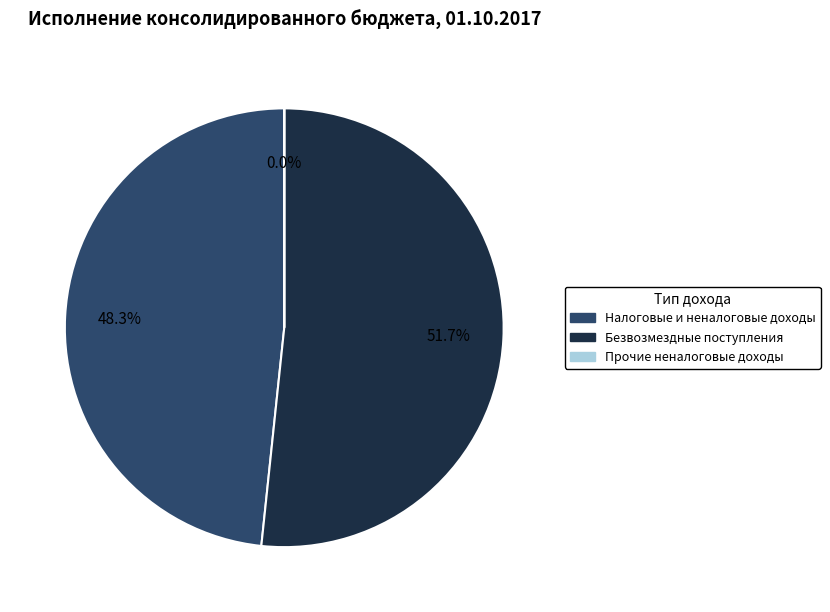

Which category has the biggest portion of the pie?

Безвозмездные поступления